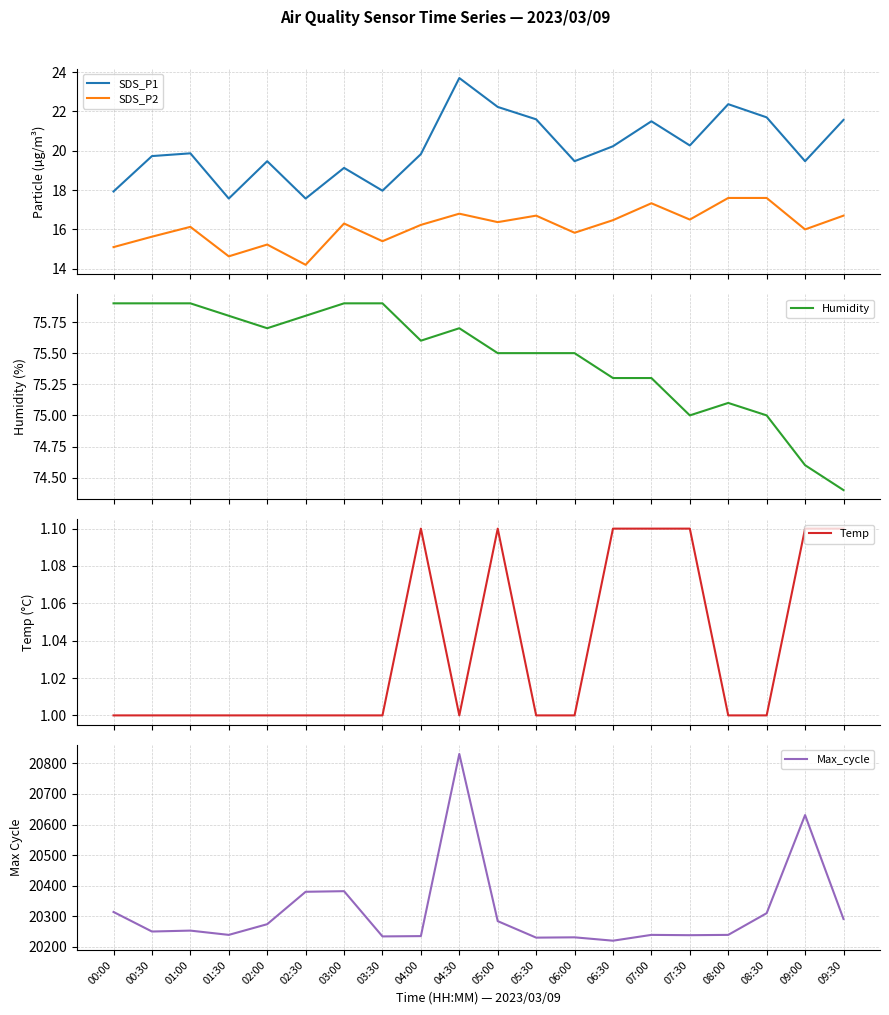

Reading right to left, extract all data points from this chart.

SDS_P1: 21.6	19.5	21.7	22.4	20.3	21.5	20.2	19.5	21.6	22.2	23.7	19.8	18.0	19.1	17.6	19.5	17.6	19.9	19.7	17.9
SDS_P2: 16.7	16.0	17.6	17.6	16.5	17.3	16.5	15.8	16.7	16.4	16.8	16.2	15.4	16.3	14.2	15.2	14.6	16.1	15.6	15.1
Humidity: 74.4	74.6	75.0	75.1	75.0	75.3	75.3	75.5	75.5	75.5	75.7	75.6	75.9	75.9	75.8	75.7	75.8	75.9	75.9	75.9
Temp: 1.1	1.1	1.0	1.0	1.1	1.1	1.1	1.0	1.0	1.1	1.0	1.1	1.0	1.0	1.0	1.0	1.0	1.0	1.0	1.0
Max_cycle: 20291.0	20631.0	20310.0	20239.0	20238.0	20239.0	20220.0	20231.0	20230.0	20284.0	20831.0	20235.0	20234.0	20382.0	20380.0	20274.0	20239.0	20253.0	20250.0	20314.0